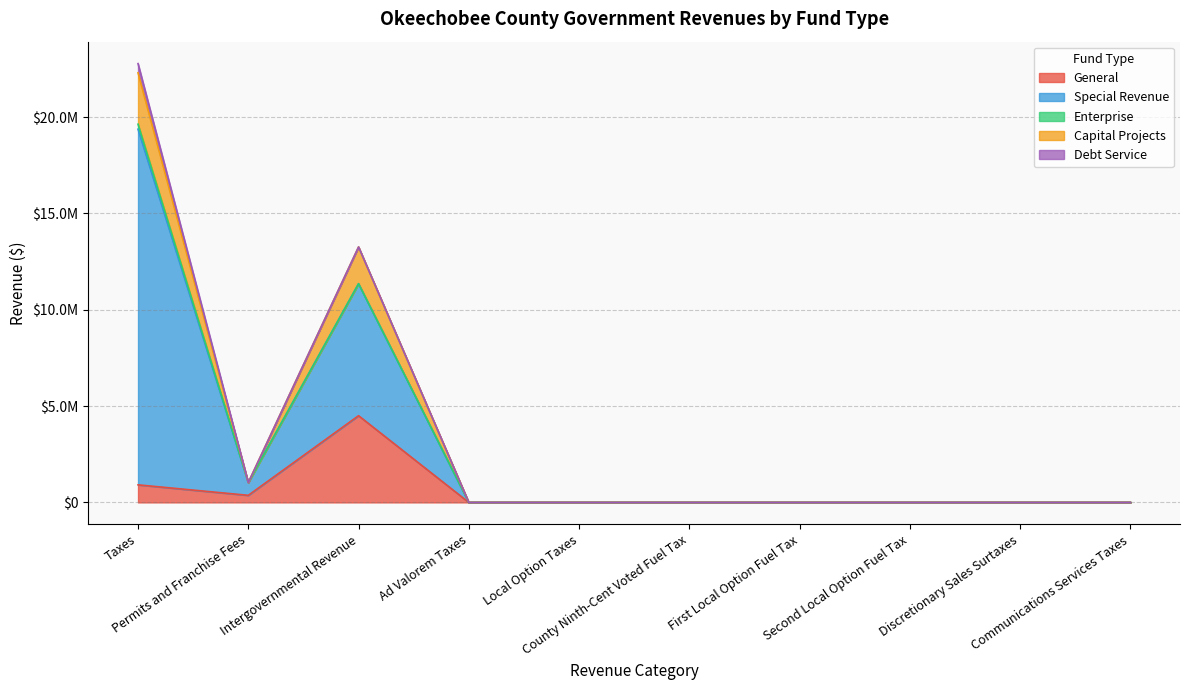

What are all the series names shown in the legend?

General, Special Revenue, Enterprise, Capital Projects, Debt Service